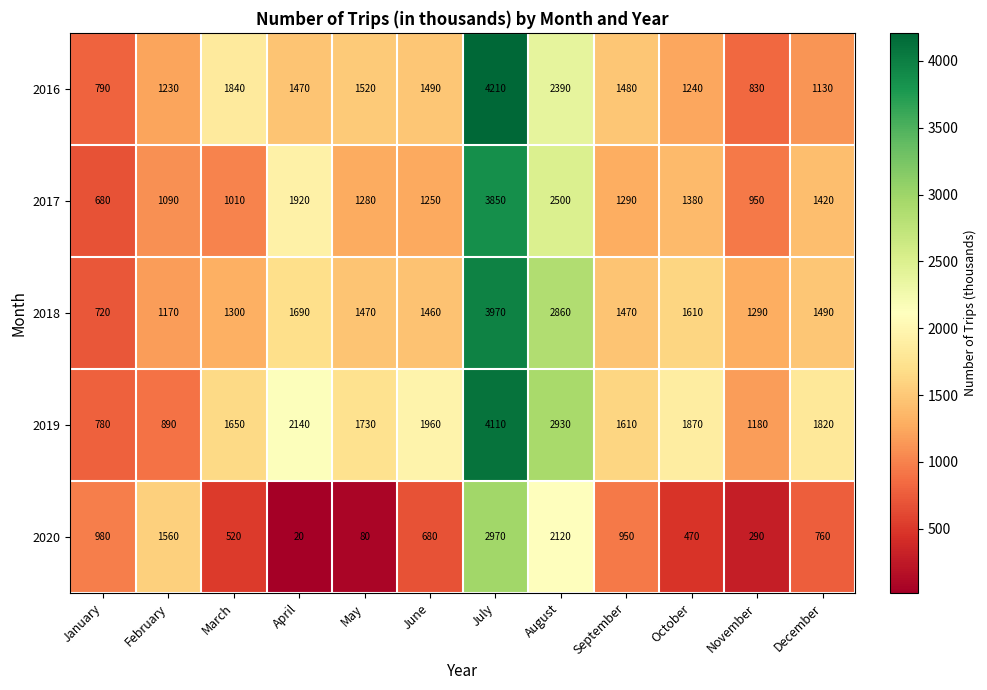

Is it true that 2019 equals 1730 at May?

True